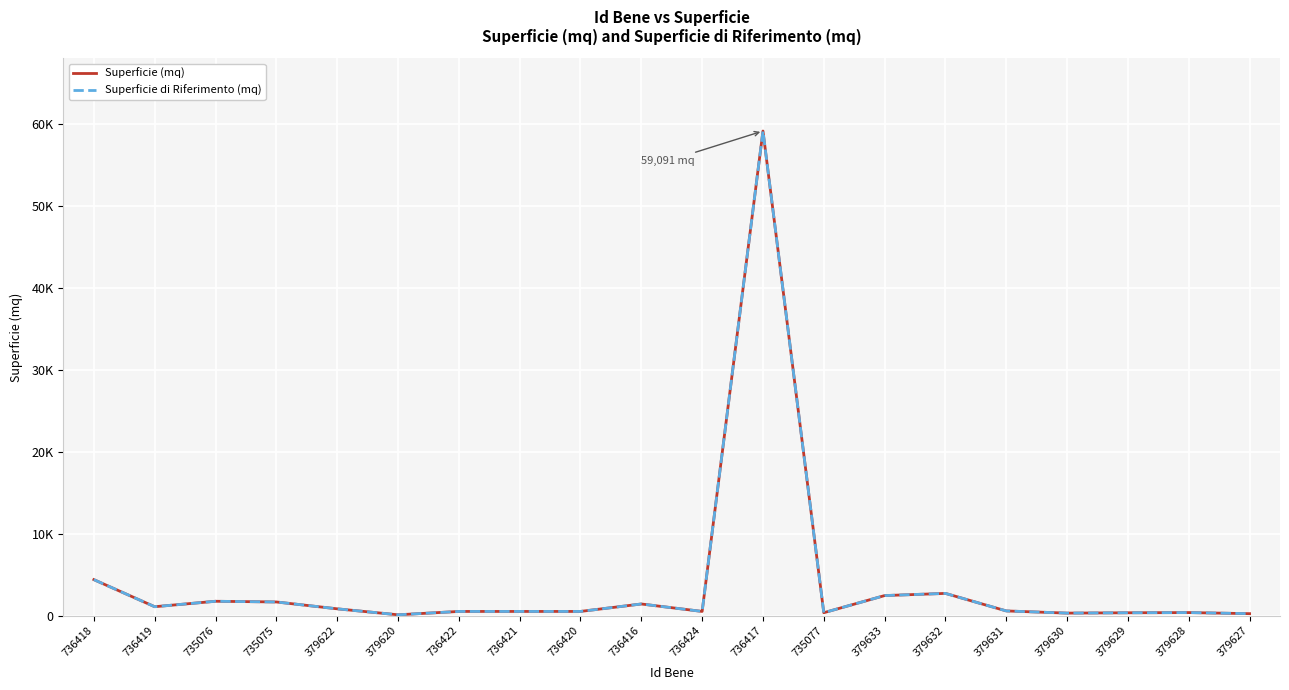

What is the minimum value for Superficie (mq)?

90